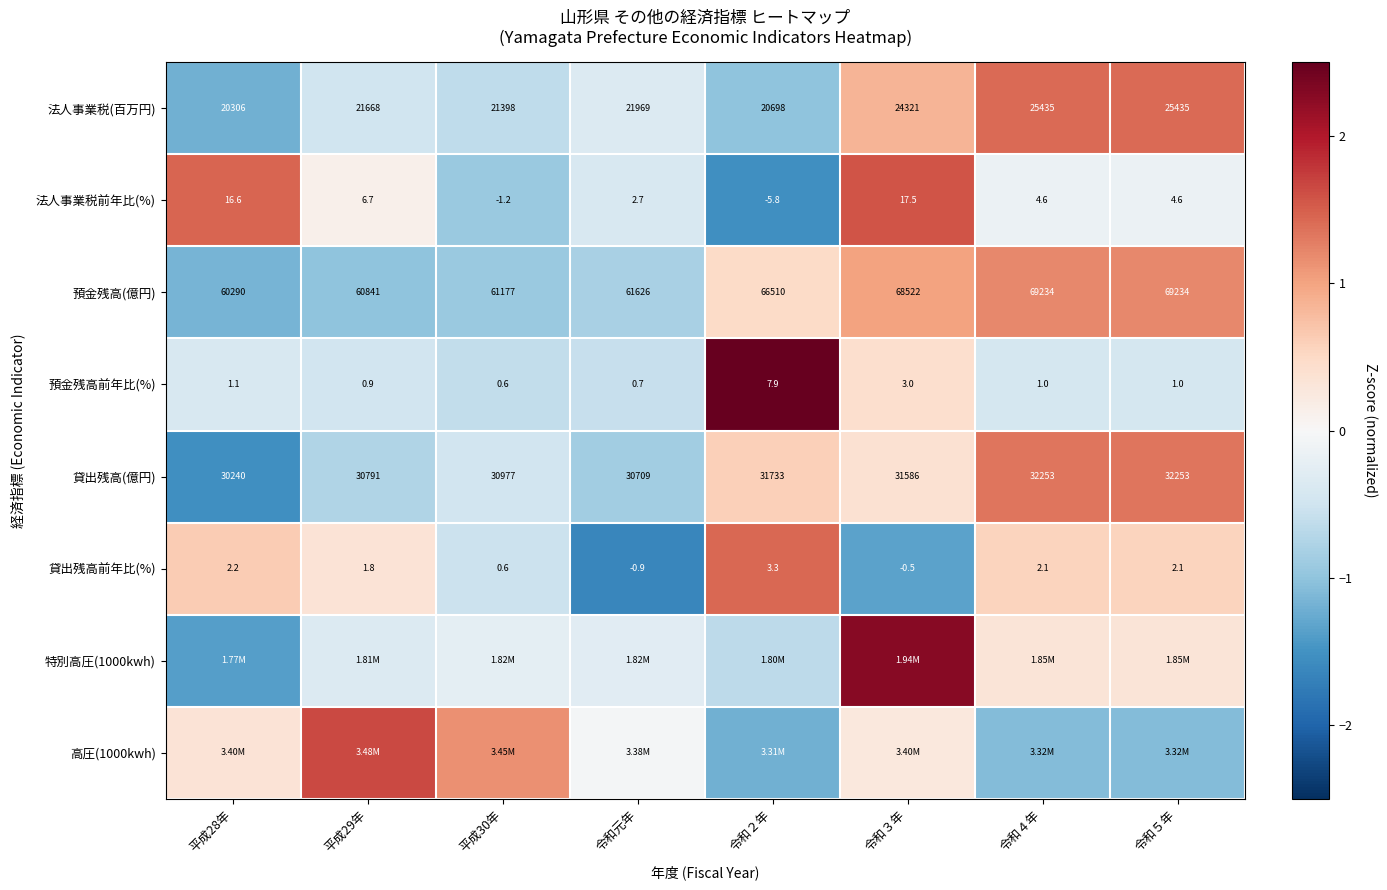

True or false: 特別高圧(1000kwh) has a value of -0.7 at 令和２年.

True